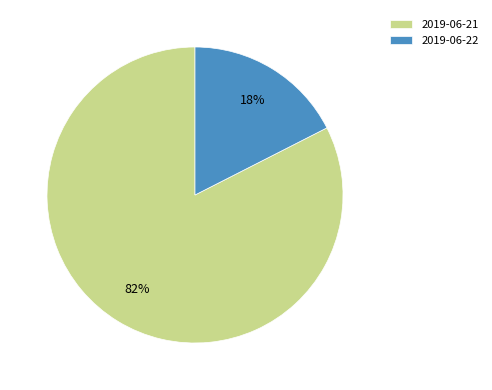

What is the majority slice?

2019-06-21